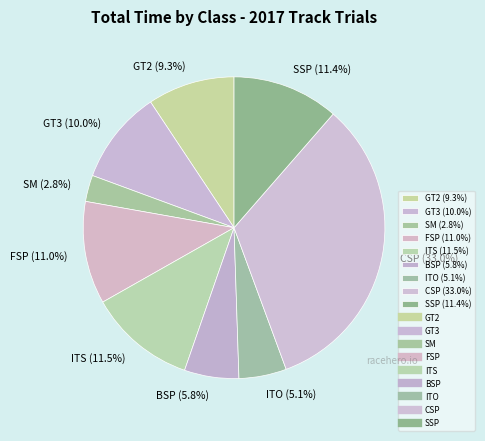

Between FSP (11.0%) and CSP (33.0%), which is larger?

CSP (33.0%)